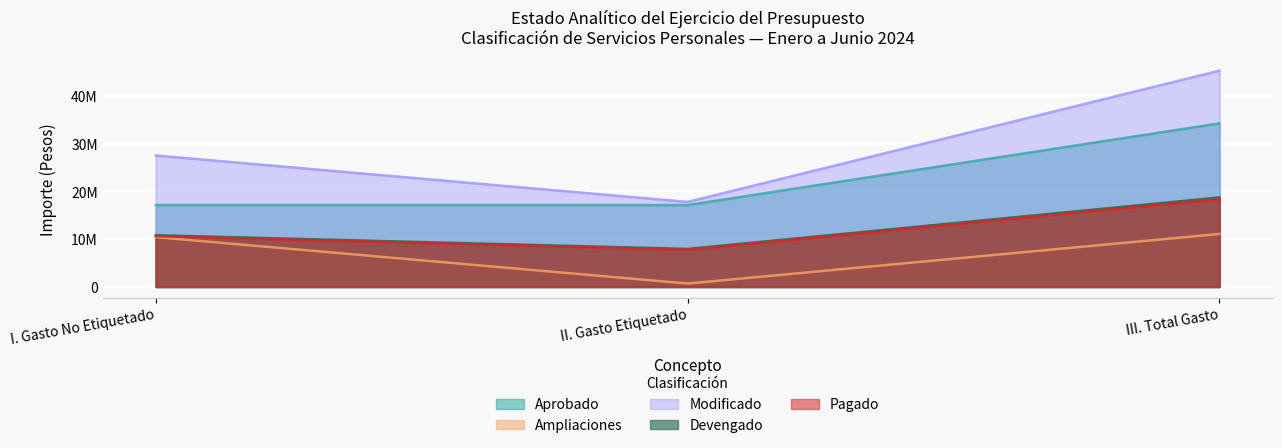

At how many categories does at least one series exceed 19189793?

2